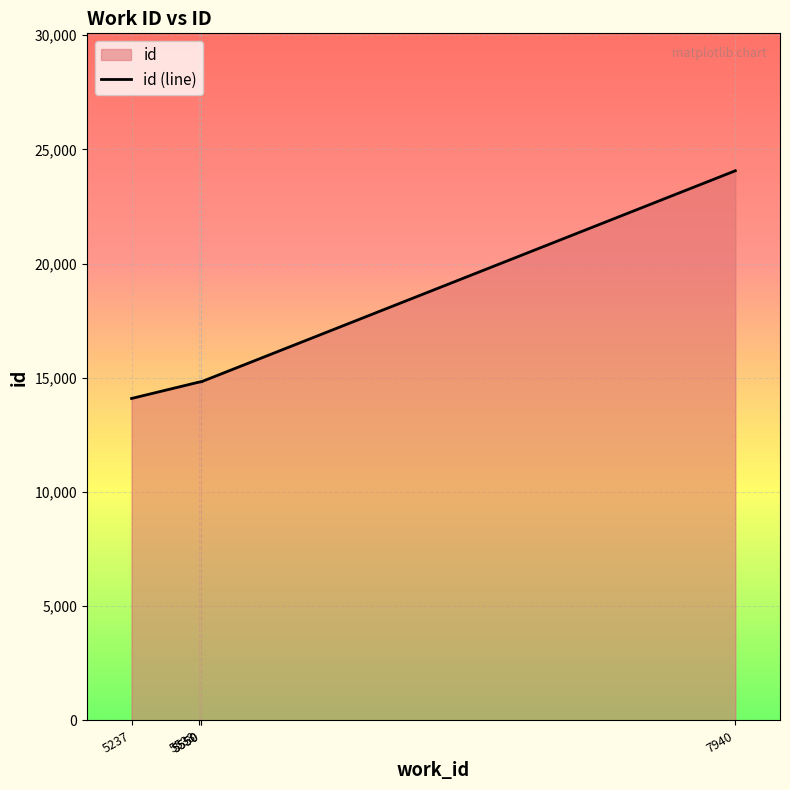

Reading left to right, list all the values displayed in this chart.

14096	14810	14829	14830	24064